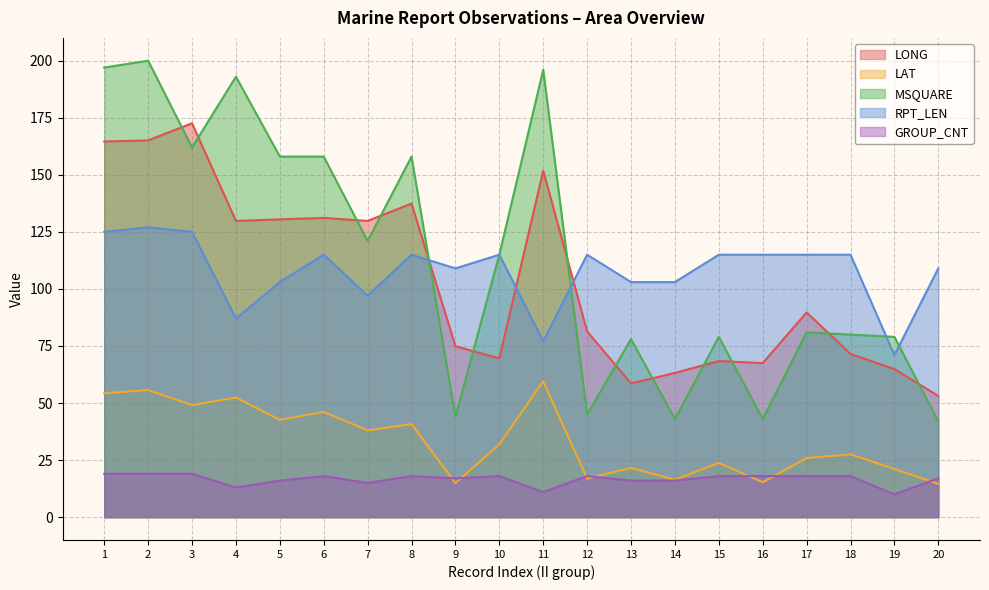

At which category does MSQUARE reach its first local peak?

2